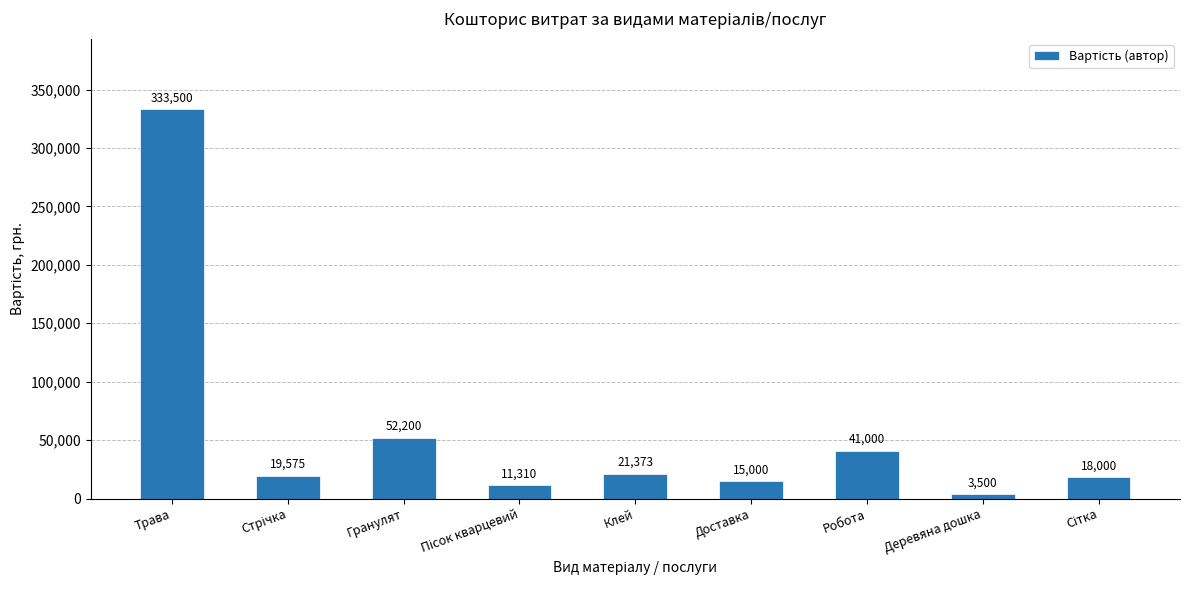

What is the value of the 8th bar from the left?

3500